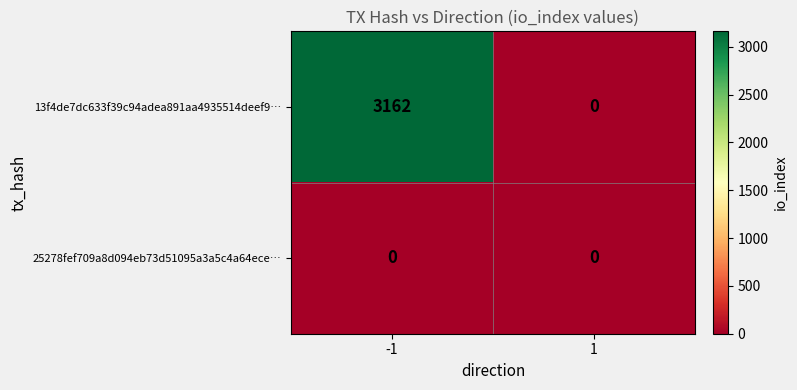

Between -1 and 1, which series saw the biggest shift?

13f4de7dc633f39c94adea891aa4935514deef9…